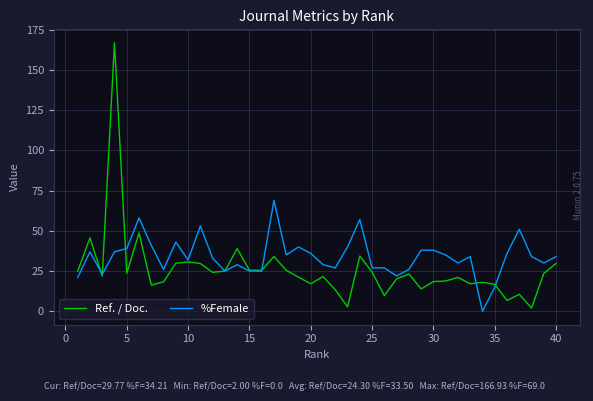

How many distinct data groups are displayed?

2